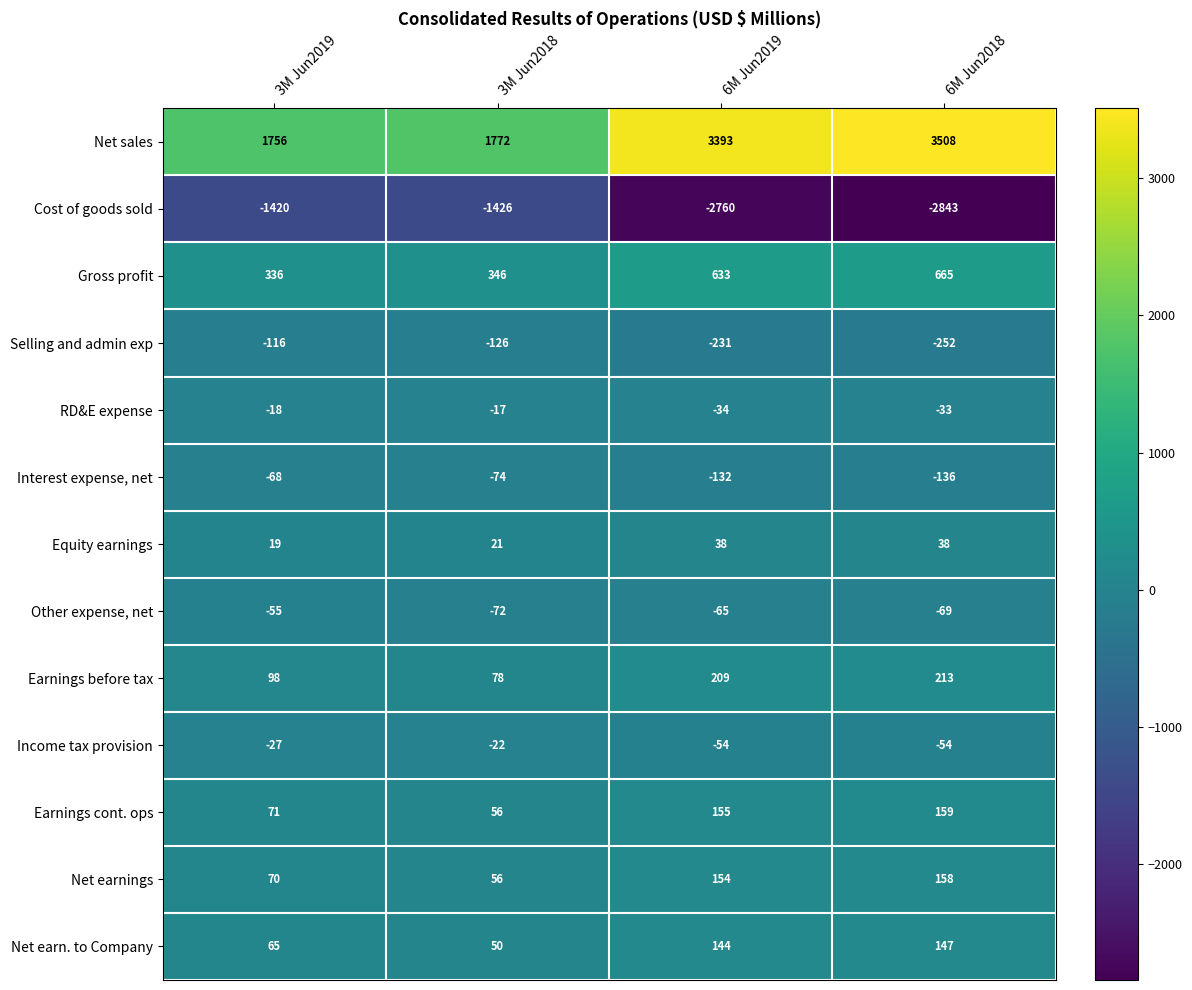

Rank the categories by Earnings before tax value from lowest to highest.

3M Jun2018, 3M Jun2019, 6M Jun2019, 6M Jun2018